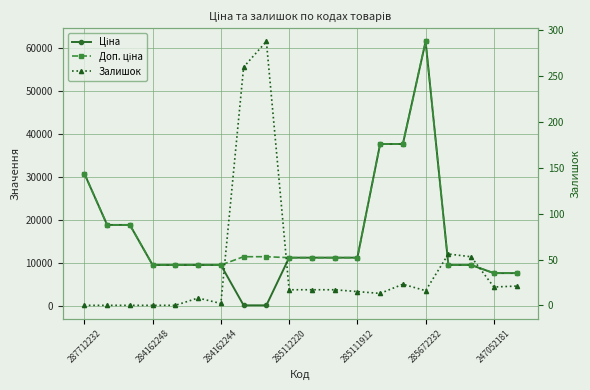

What is the difference between the maximum and minimum values in the Ціна series?

61320.2